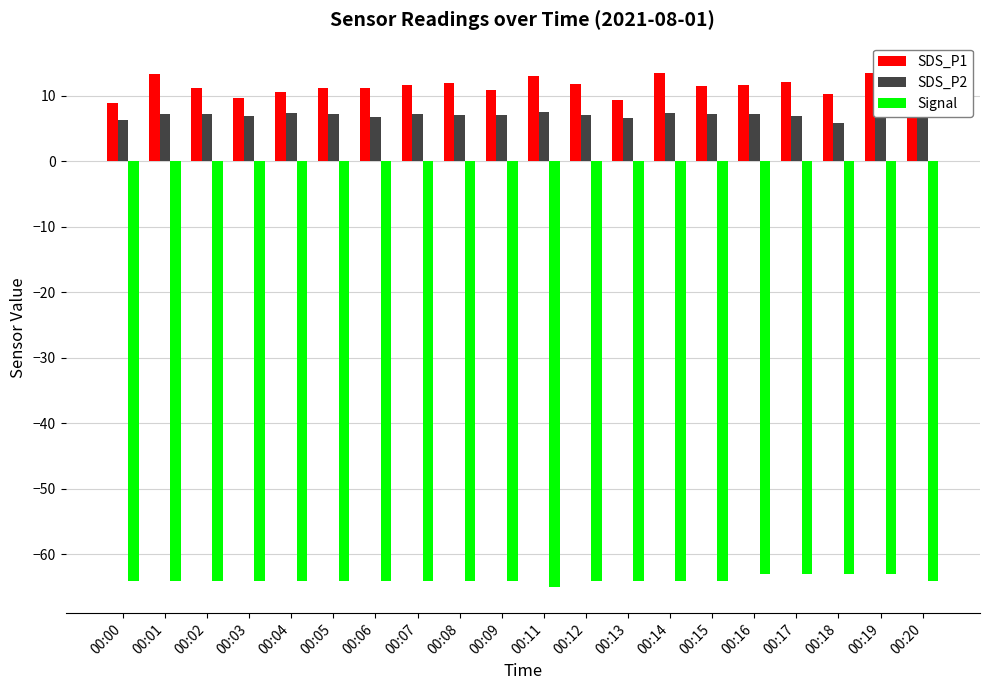

Reading left to right, what are all the values shown in this chart?

SDS_P1: 00:00=8.9	00:01=13.3	00:02=11.1	00:03=9.7	00:04=10.6	00:05=11.2	00:06=11.2	00:07=11.6	00:08=11.9	00:09=10.9	00:11=13.0	00:12=11.7	00:13=9.3	00:14=13.5	00:15=11.4	00:16=11.6	00:17=12.0	00:18=10.3	00:19=13.4	00:20=14.1
SDS_P2: 00:00=6.3	00:01=7.2	00:02=7.2	00:03=7.0	00:04=7.3	00:05=7.2	00:06=6.8	00:07=7.2	00:08=7.1	00:09=7.1	00:11=7.5	00:12=7.0	00:13=6.6	00:14=7.4	00:15=7.1	00:16=7.1	00:17=6.9	00:18=5.9	00:19=6.8	00:20=6.6
Signal: 00:00=-64.0	00:01=-64.0	00:02=-64.0	00:03=-64.0	00:04=-64.0	00:05=-64.0	00:06=-64.0	00:07=-64.0	00:08=-64.0	00:09=-64.0	00:11=-65.0	00:12=-64.0	00:13=-64.0	00:14=-64.0	00:15=-64.0	00:16=-63.0	00:17=-63.0	00:18=-63.0	00:19=-63.0	00:20=-64.0